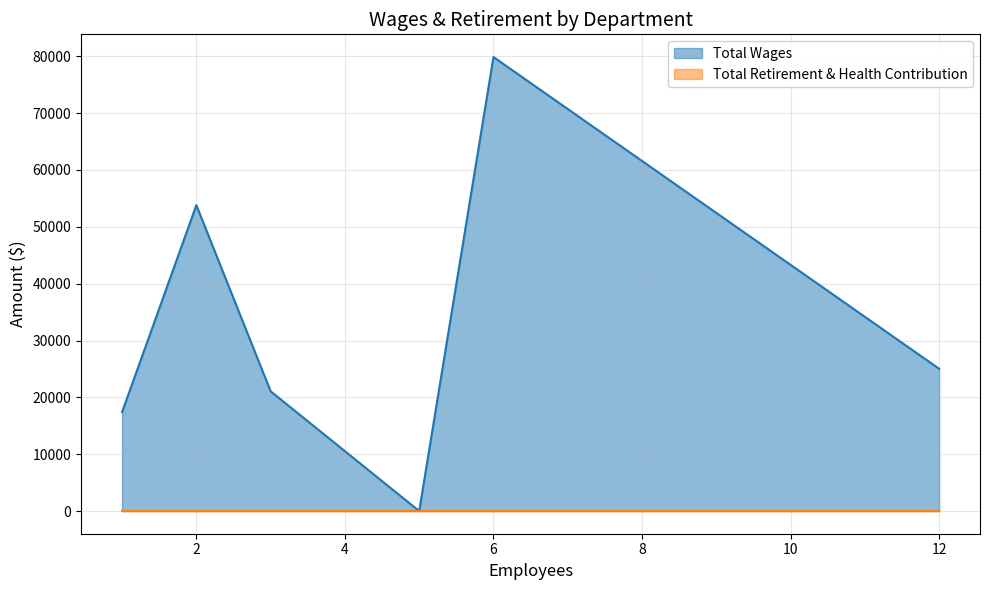

How many values in the Total Wages series exceed 25029?

2